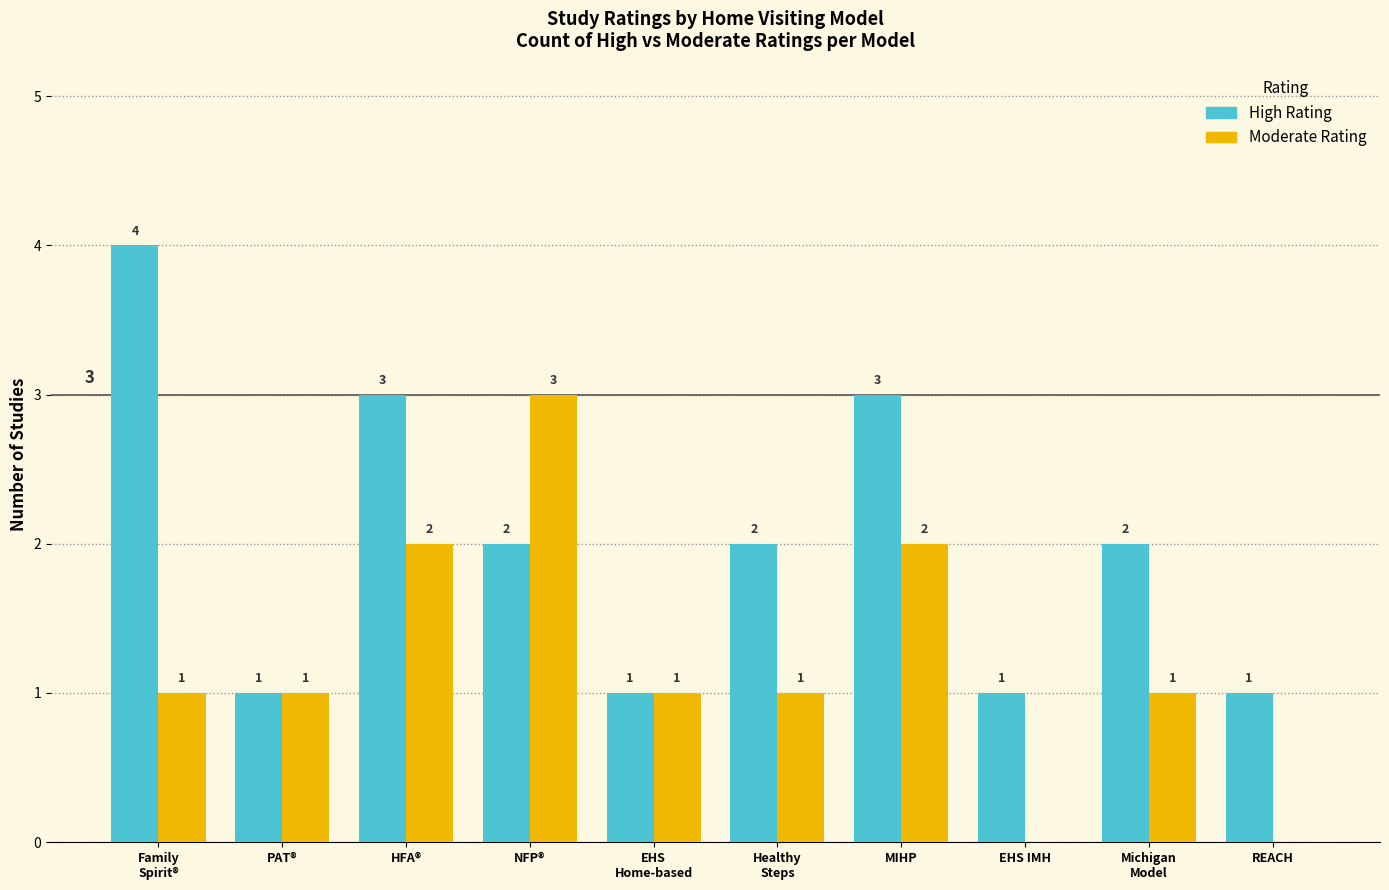

What is the maximum value shown in the chart?

4